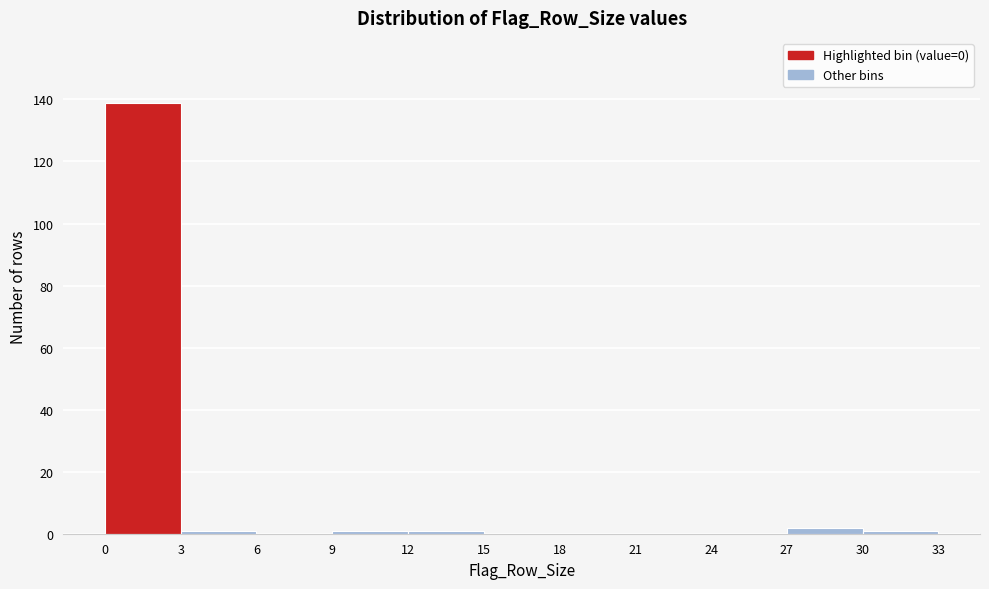

Reading left to right, transcribe this chart: for each bar, give the range it covers on the x-axis and its height. The values are not printed on the chart, so give them approximately, as read against the axis.

0 to 3: 140
3 to 6: under 2
6 to 9: 0
9 to 12: under 2
12 to 15: under 2
15 to 18: 0
18 to 21: 0
21 to 24: 0
24 to 27: 0
27 to 30: 2
30 to 33: under 2